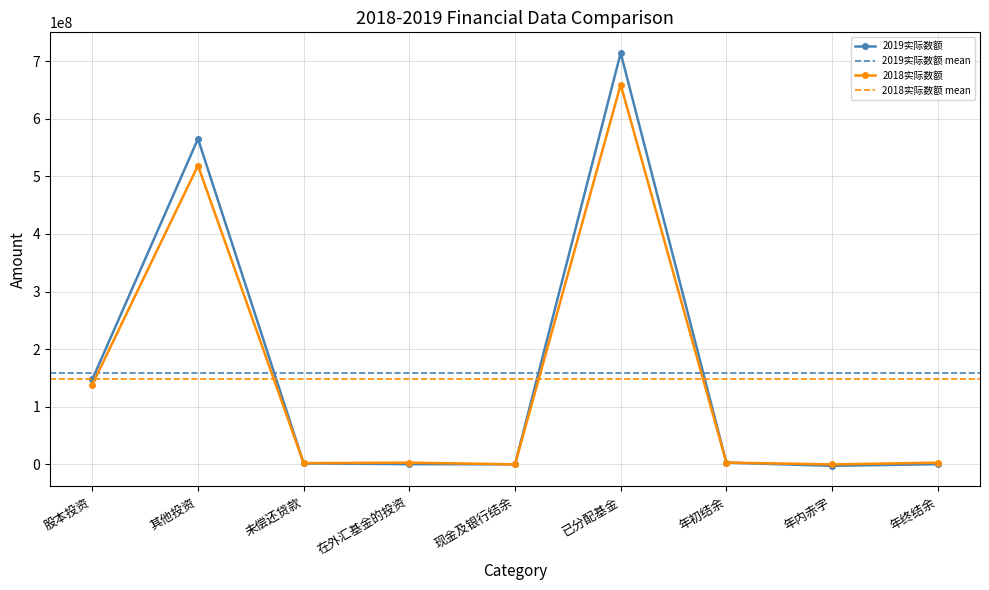

Does the chart have visible grid lines?

Yes